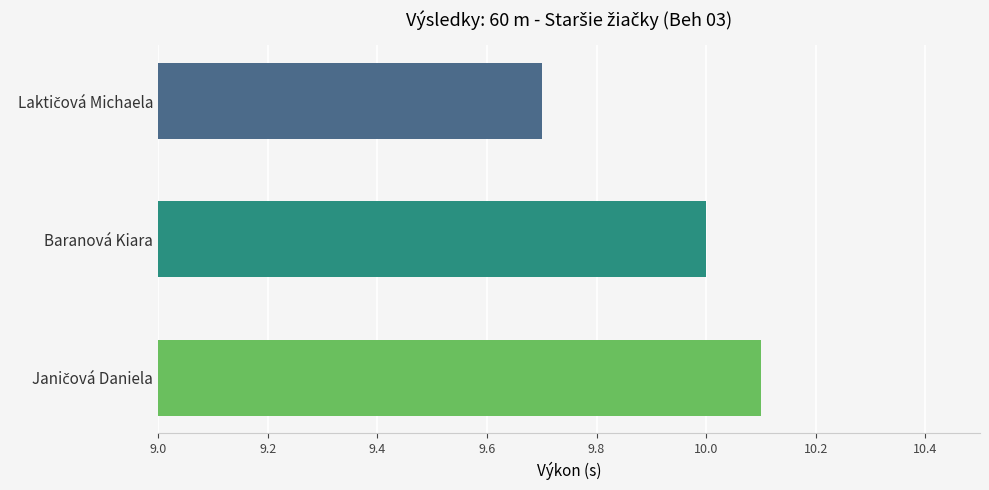

True or false: the data shows 10.0 at Baranová Kiara.

True